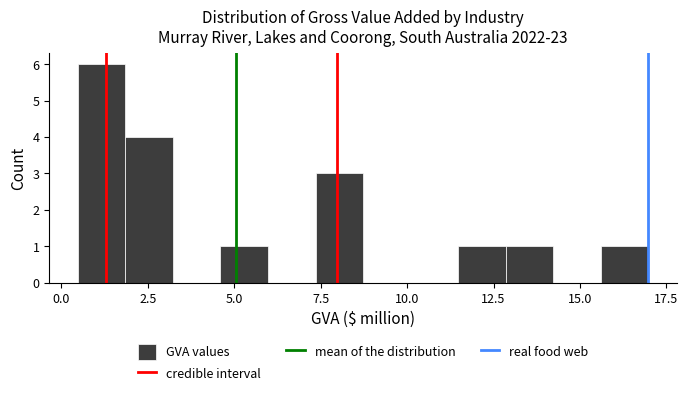

Around what value on the x-axis is the tallest bar? Give the approximate position of its centre, as read against the axis.

1.0